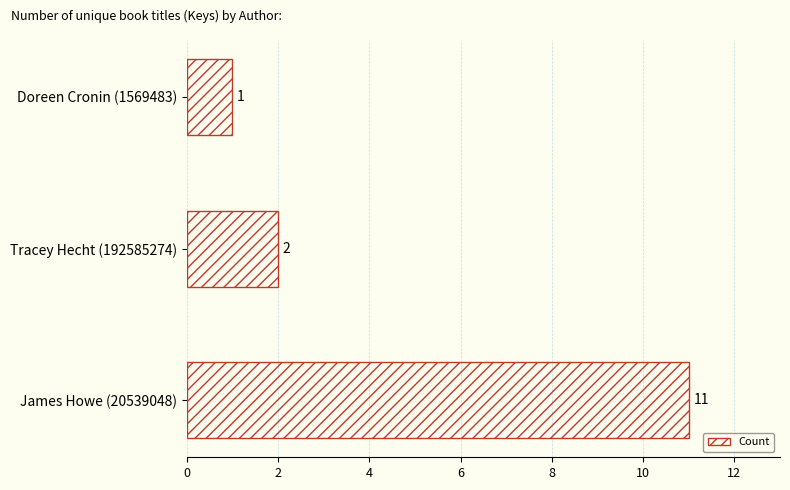

List the labels in order of value, largest first.

James Howe (20539048), Tracey Hecht (192585274), Doreen Cronin (1569483)